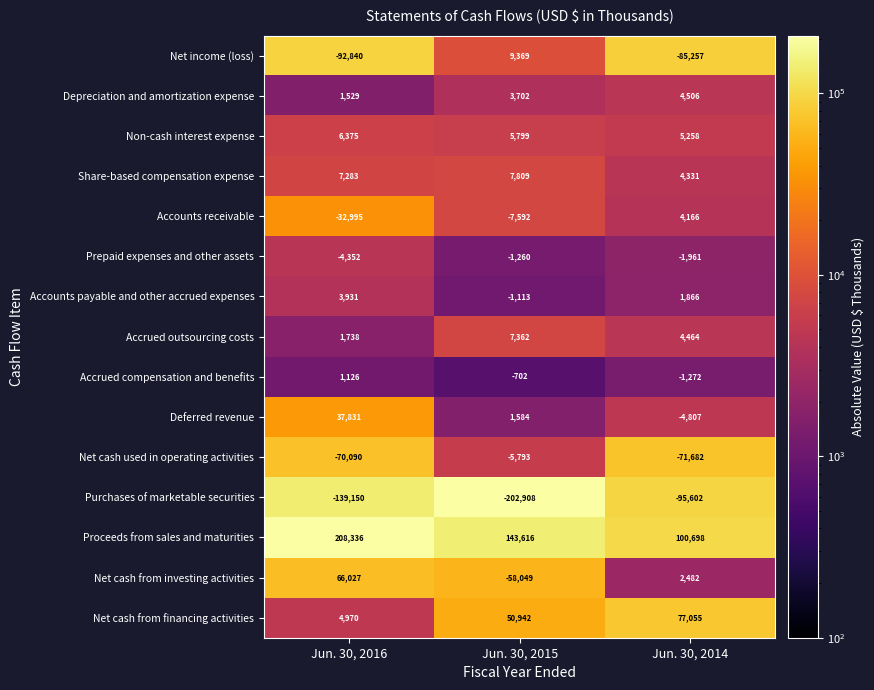

Count the Accounts receivable values in the range -32995 to 4166.

3